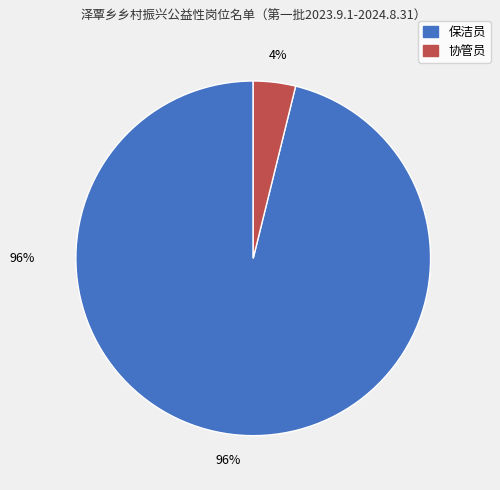

True or false: 协管员 accounts for 17% of the total.

False